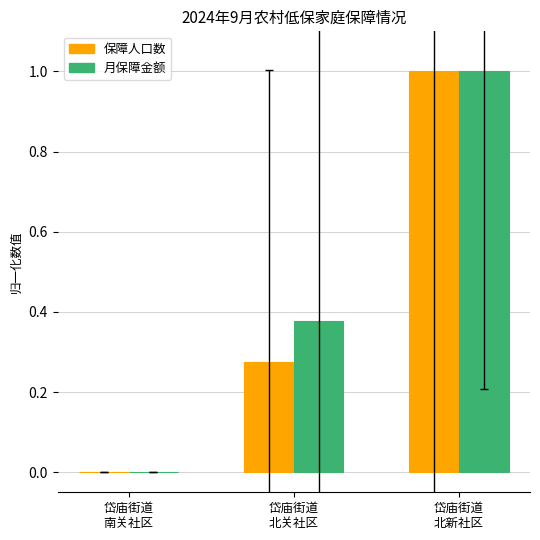

How many series are shown in this chart?

2